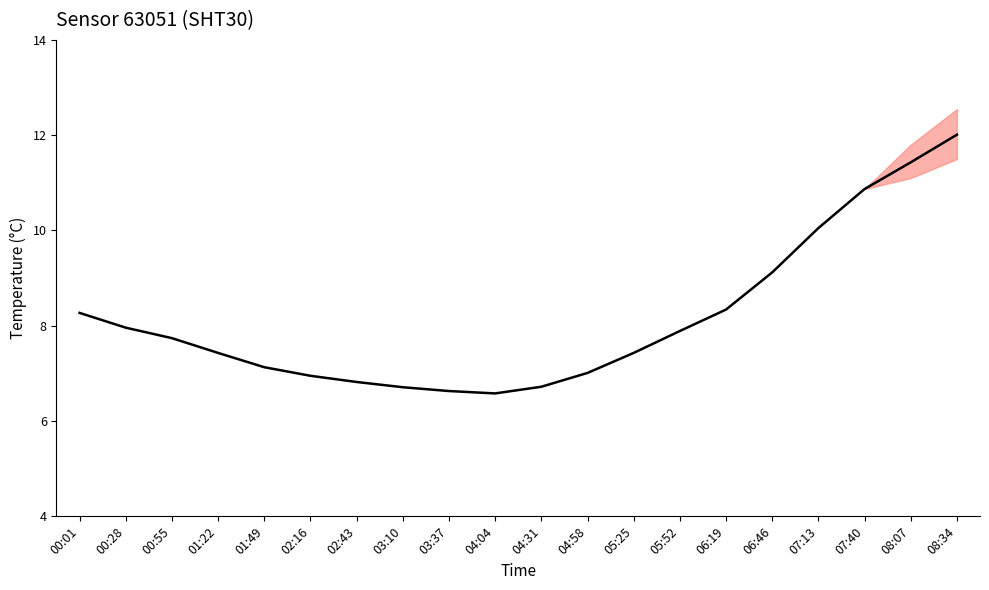

Which category has the highest value across all series?

08:34